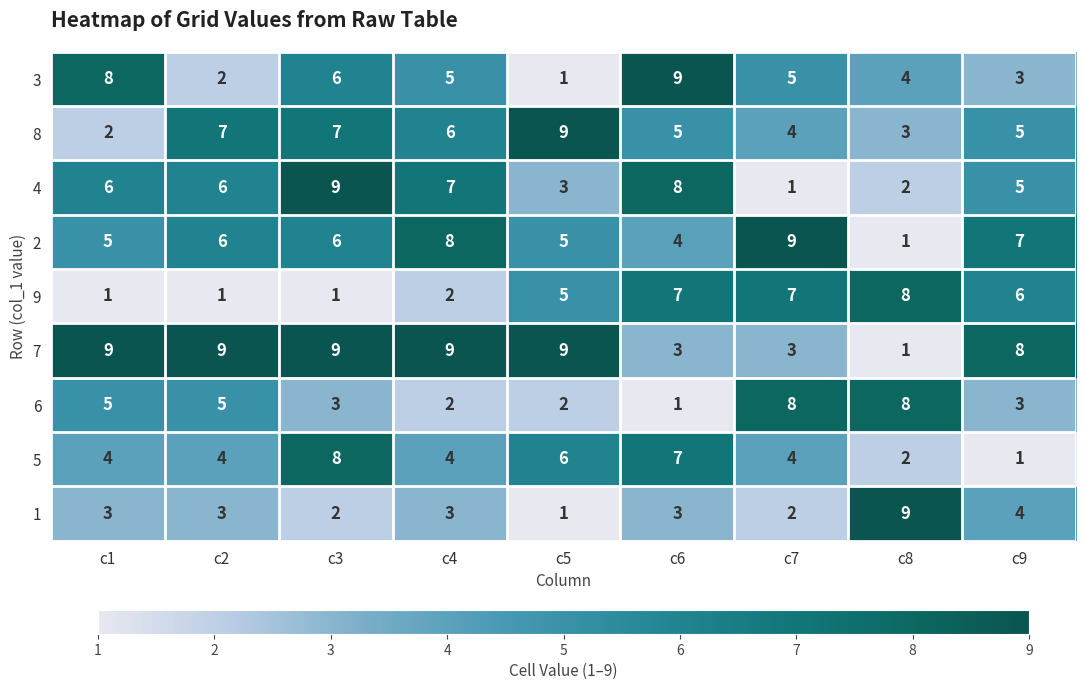

What is the difference between the highest and lowest values at c5?

8